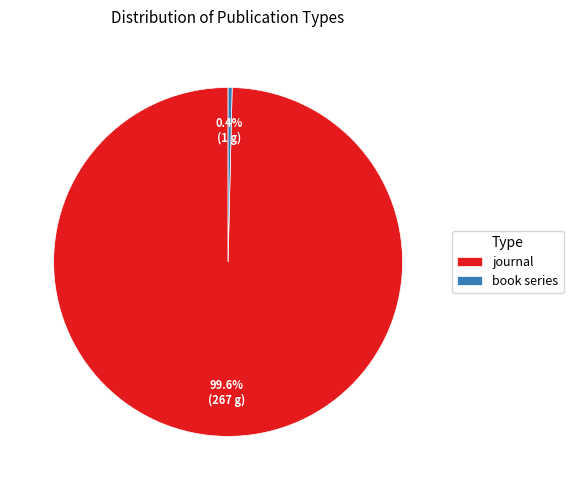

To the nearest percent, what is the difference between the largest and smallest slice percentages?

99%